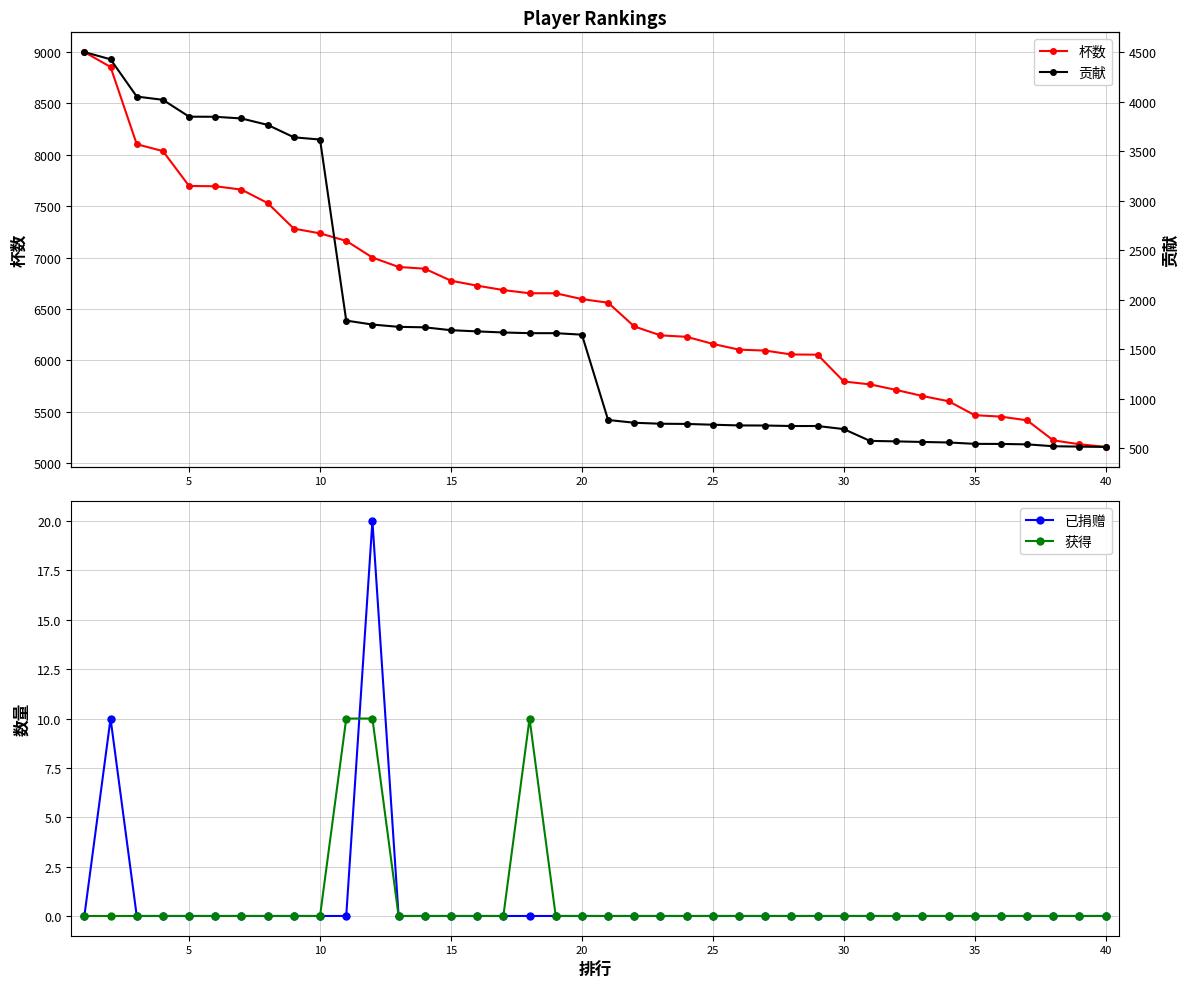

The value of 已捐赠 at 15 is -13. True or false?

False